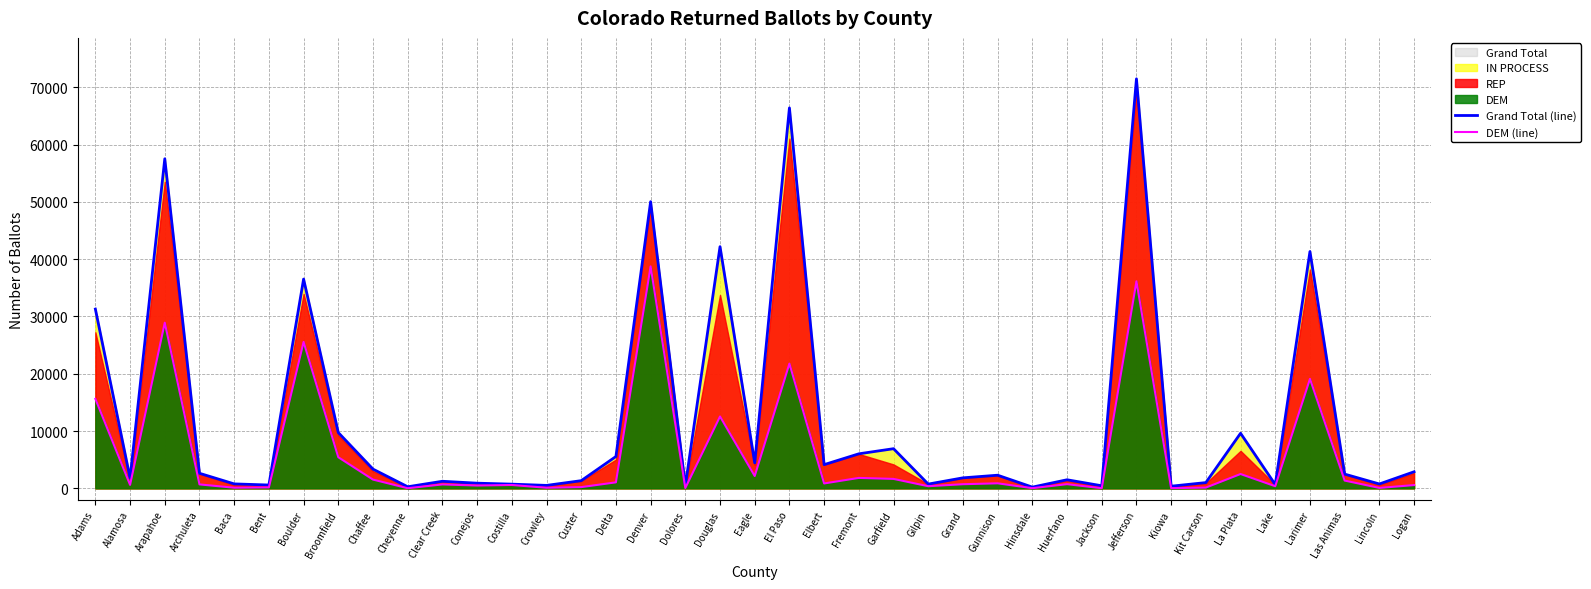

At which category is the sum across all series the highest?

Jefferson